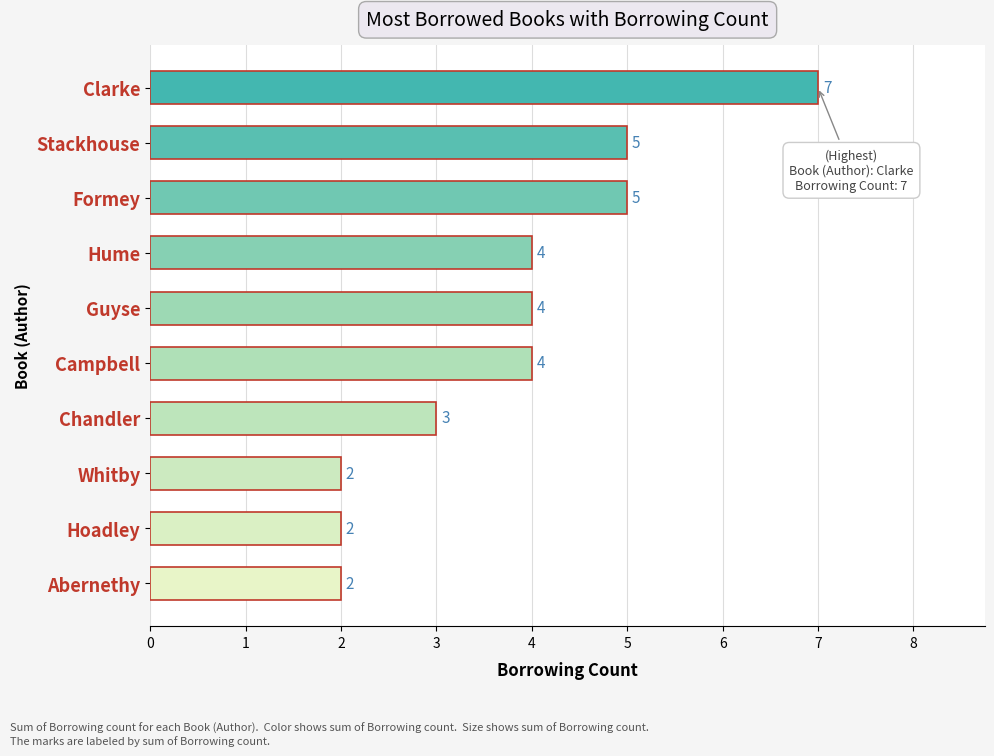

The value at Abernethy is 2. True or false?

True